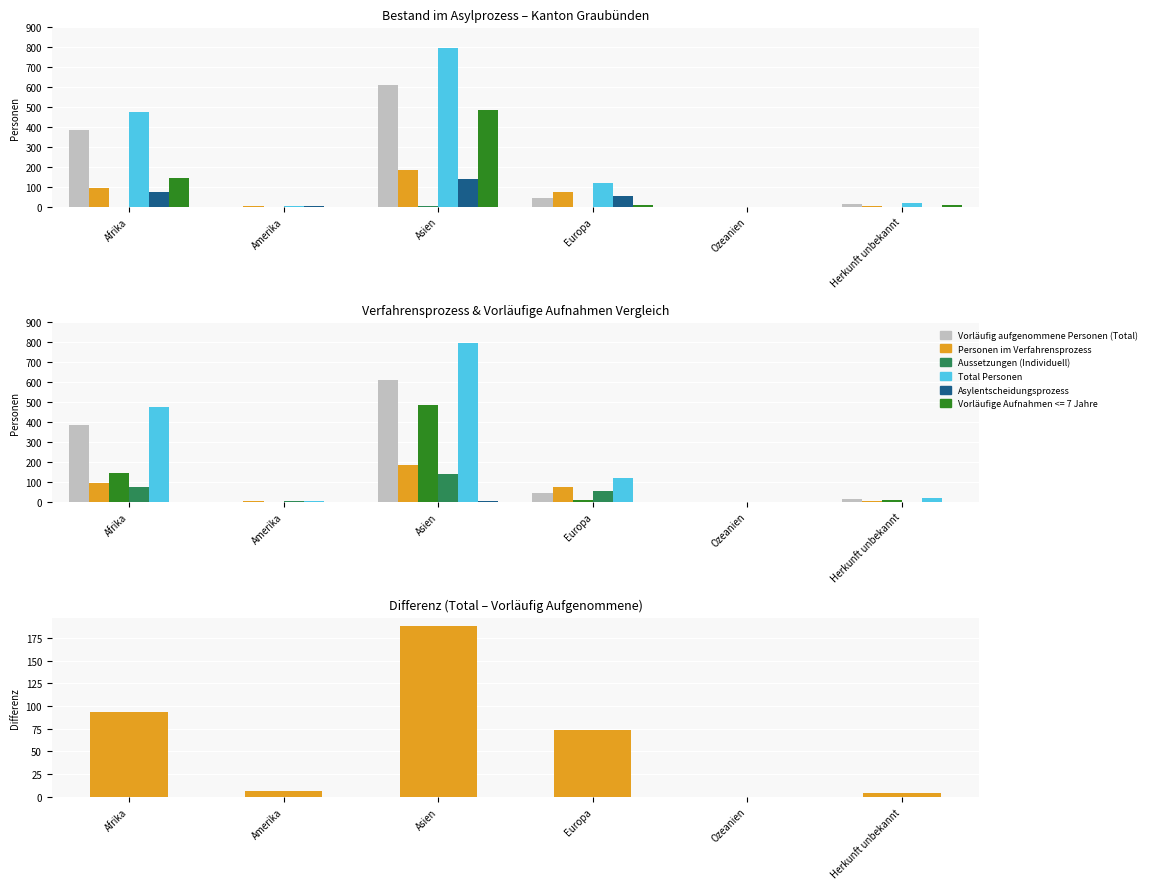

At which category is the sum across all series the highest?

Asien